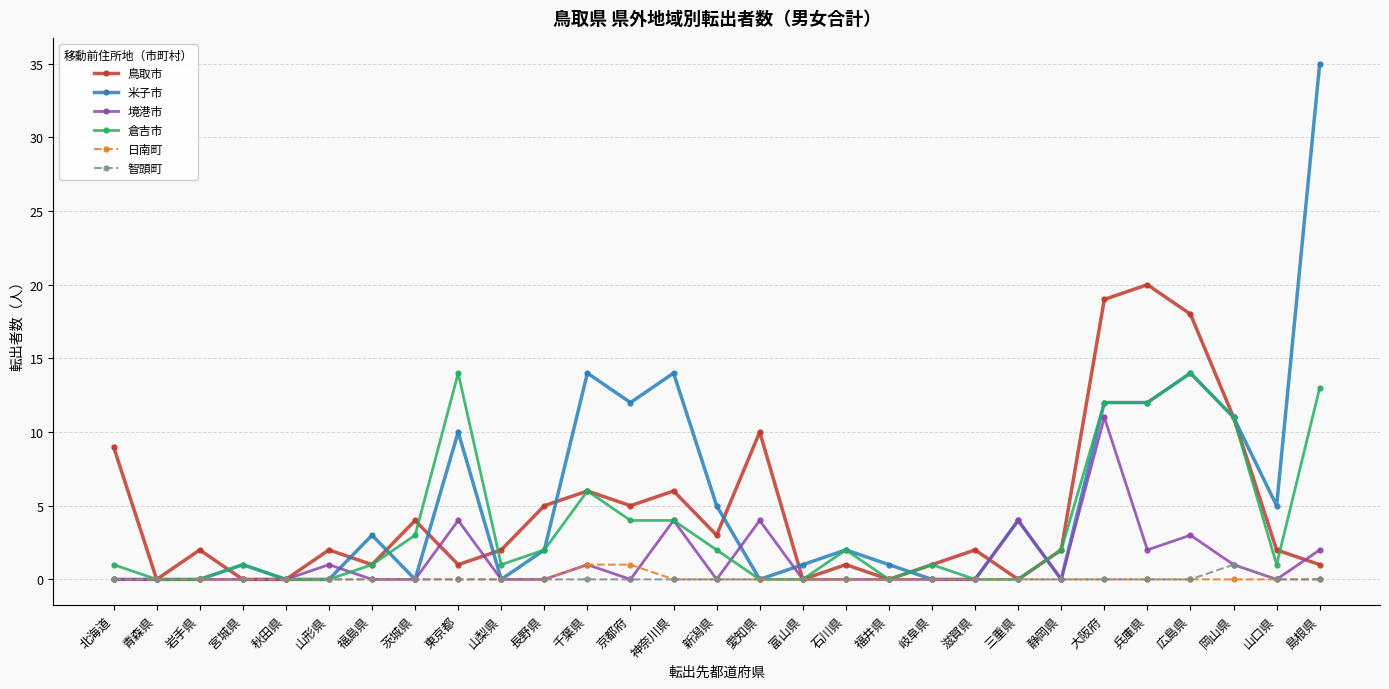

What is the value of the 米子市 point at the 28th from the left?

5